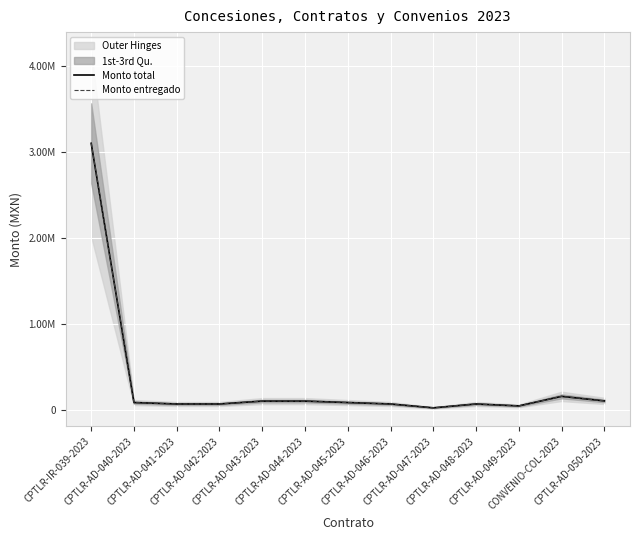

What is the approximate value of Monto total at CPTLR-IR-039-2023?

3098843.7